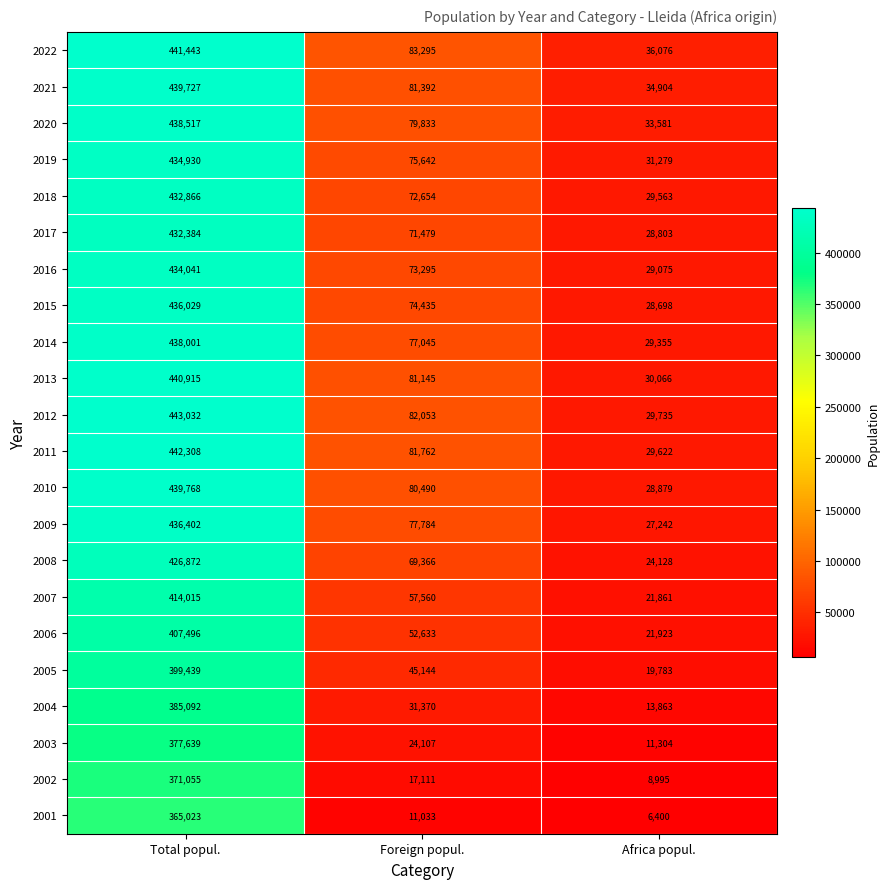

What is the difference between the maximum and second lowest values in the 2009 series?

358618